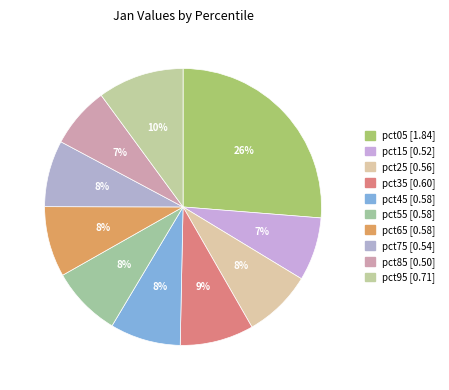

To the nearest percent, what is the difference between the largest and smallest slice percentages?

19%